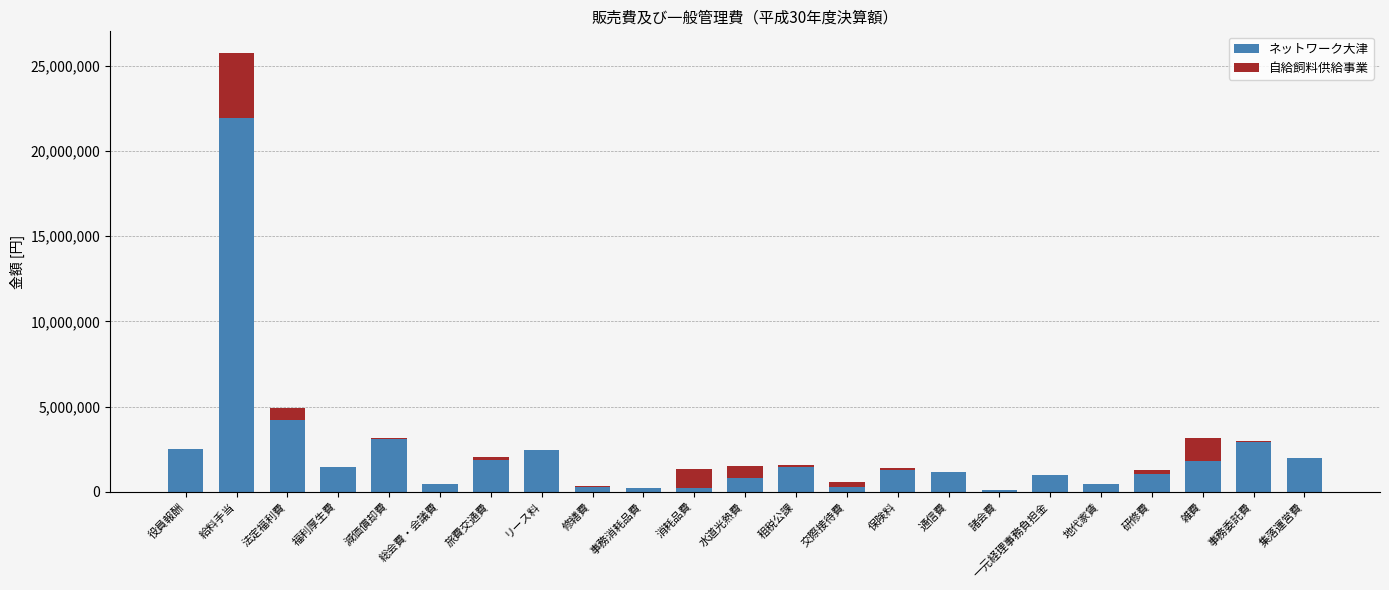

What is the sum of all ネットワーク大津 values?

53160850